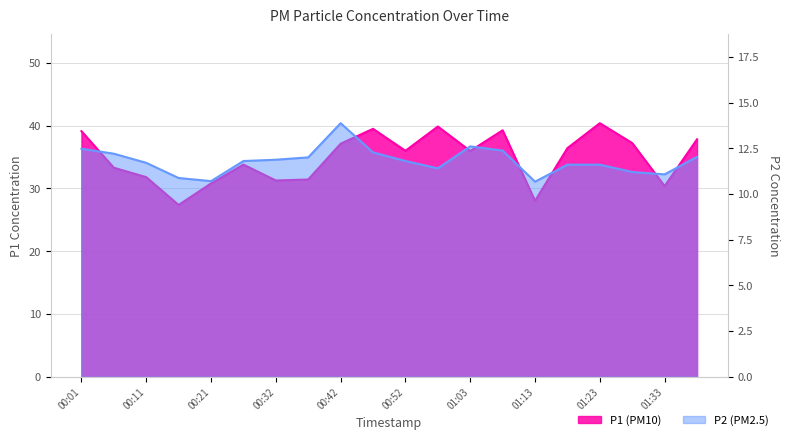

Is the value of P1 at 00:47 greater than the value of P2 at 00:11?

Yes